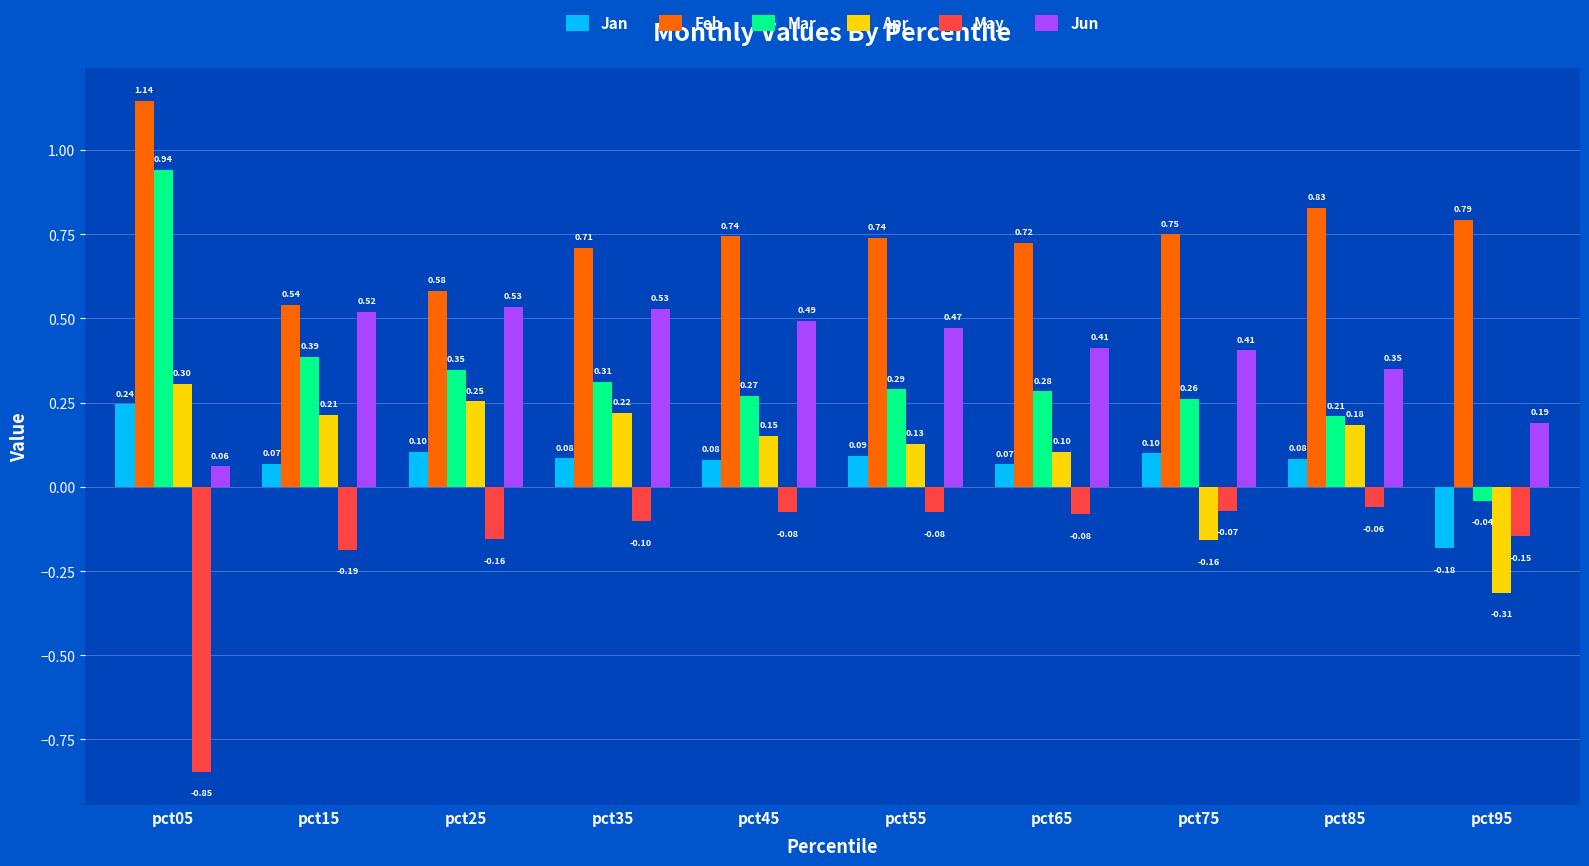

Are the bars grouped side by side (vs. stacked)?

Yes